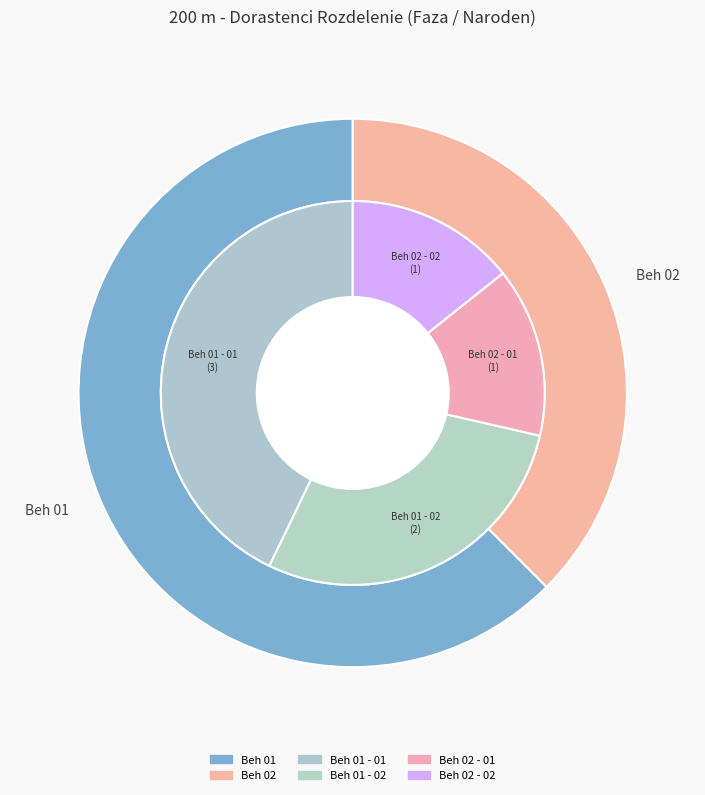

Is the sum of Beh 01 - 01 and Beh 02 - 02 greater than half?

Yes